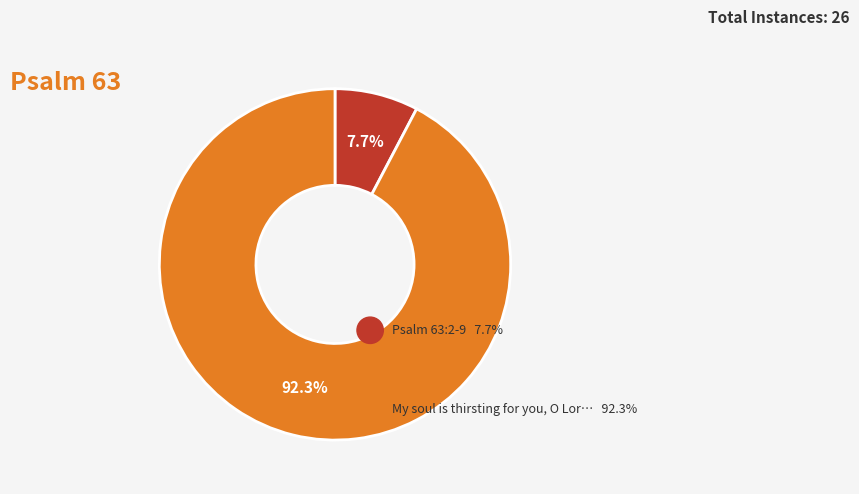

Does any single category account for the majority?

Yes